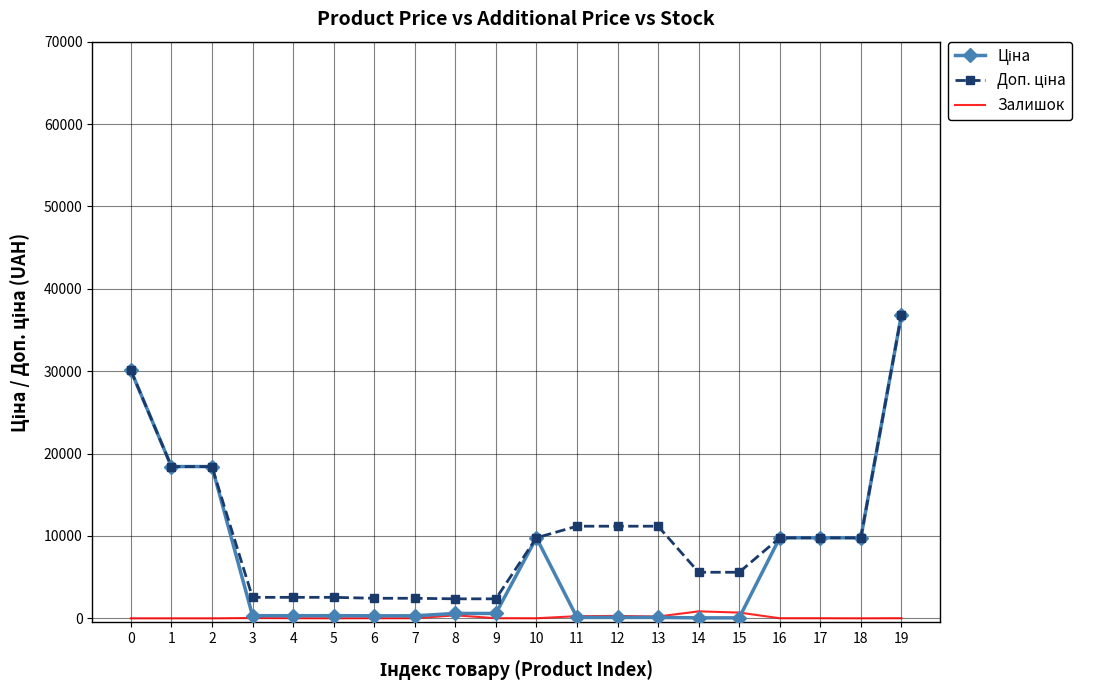

At which category is the sum across all series the highest?

19